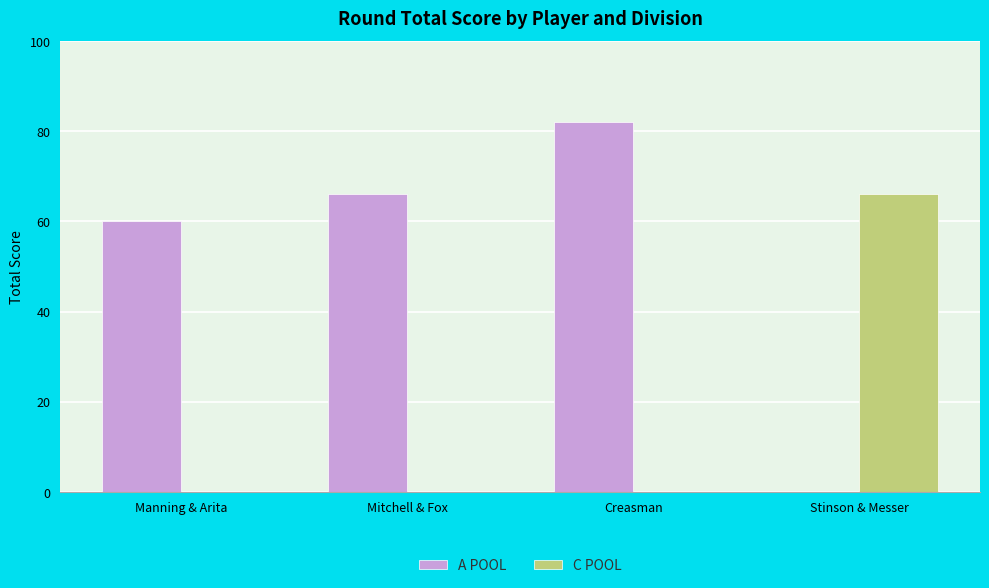

At which label is A POOL closest to 41?

Manning & Arita